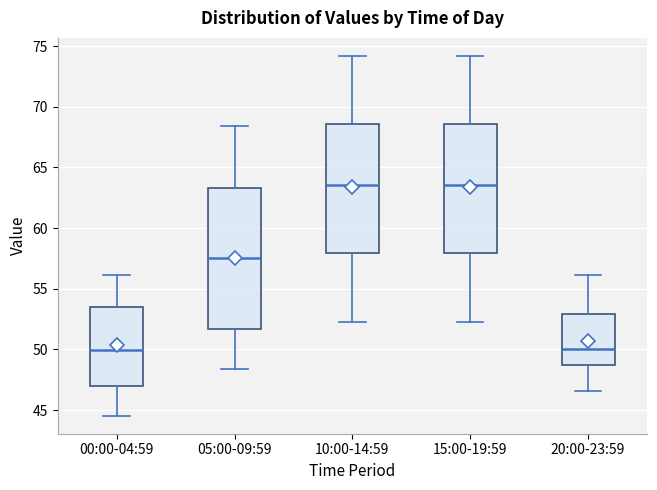

Where is the lower edge of the box for 10:00-14:59 on the y-axis? The values are not printed on the chart, so give them approximately, as read against the axis.

58.0